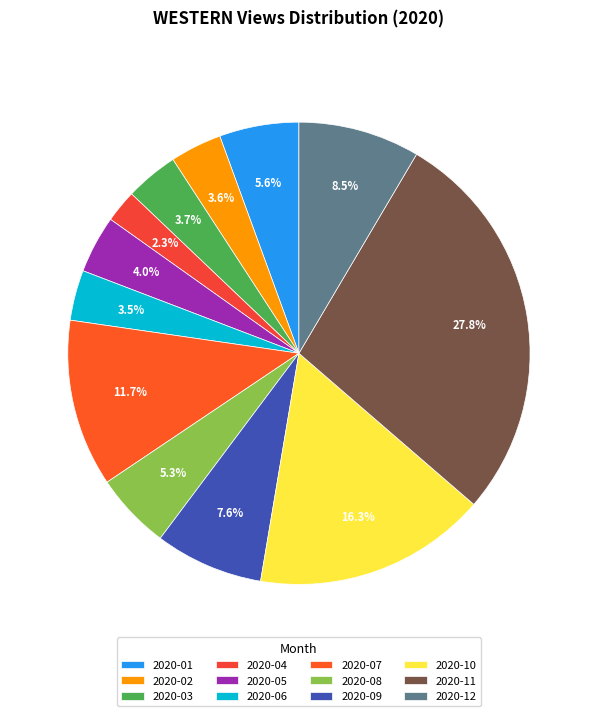

The 2020-01 slice represents 1% of the pie. True or false?

False